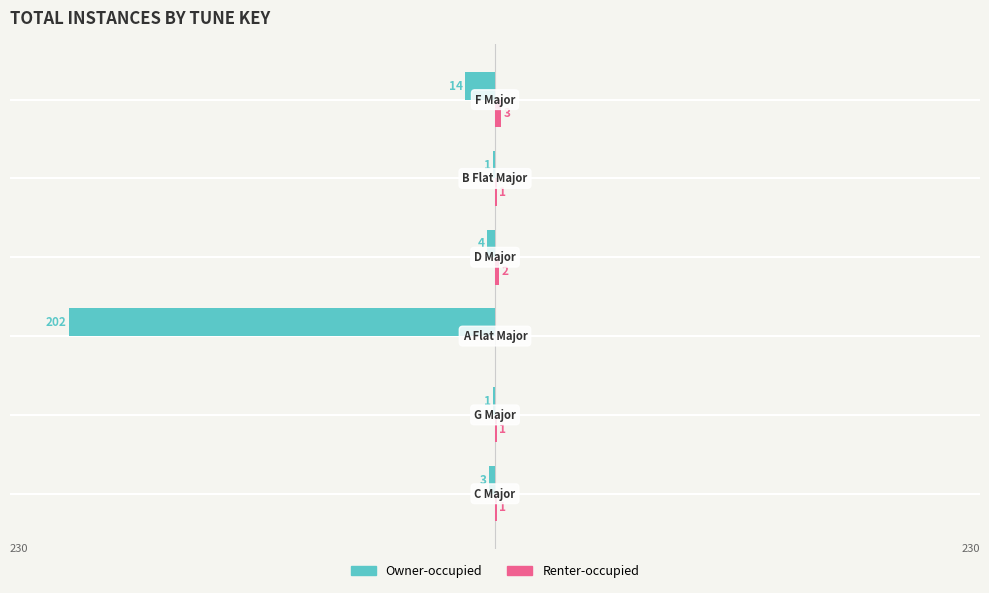

Count the number of data series in this chart.

2